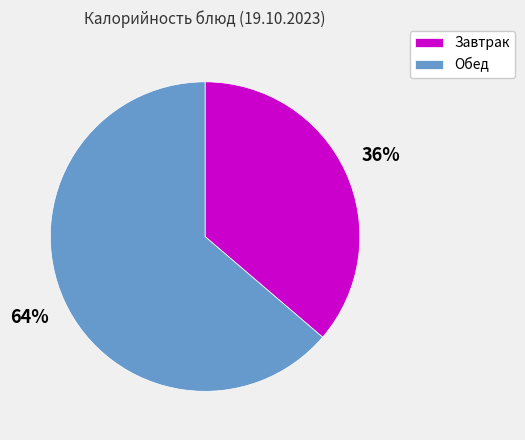

Do Завтрак and Обед together represent more than half of the pie?

Yes